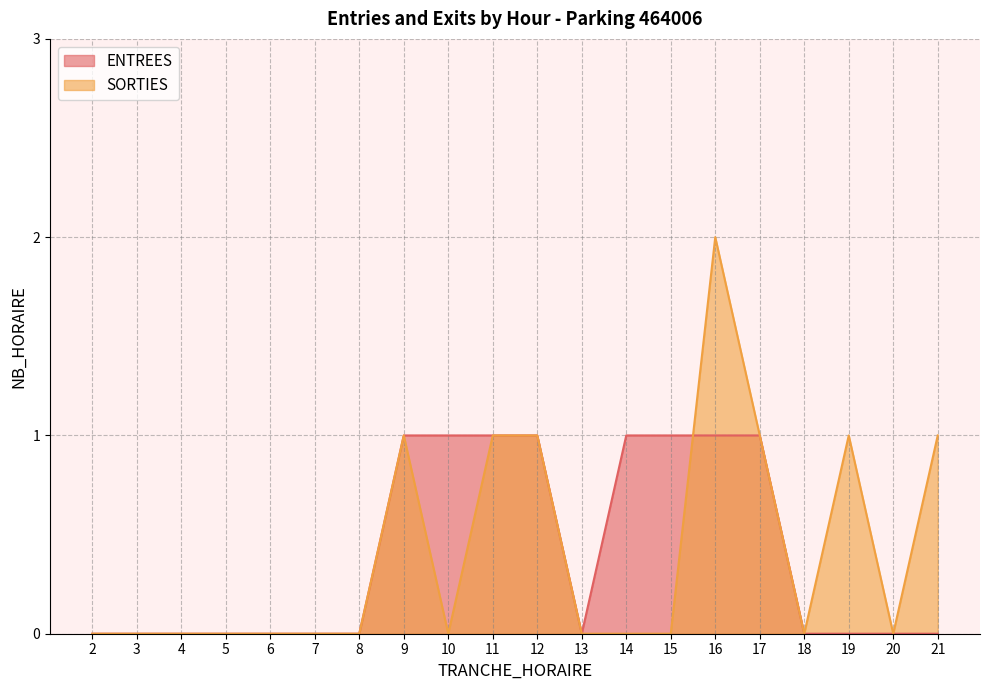

Does the chart display data point markers on the line(s)?

No